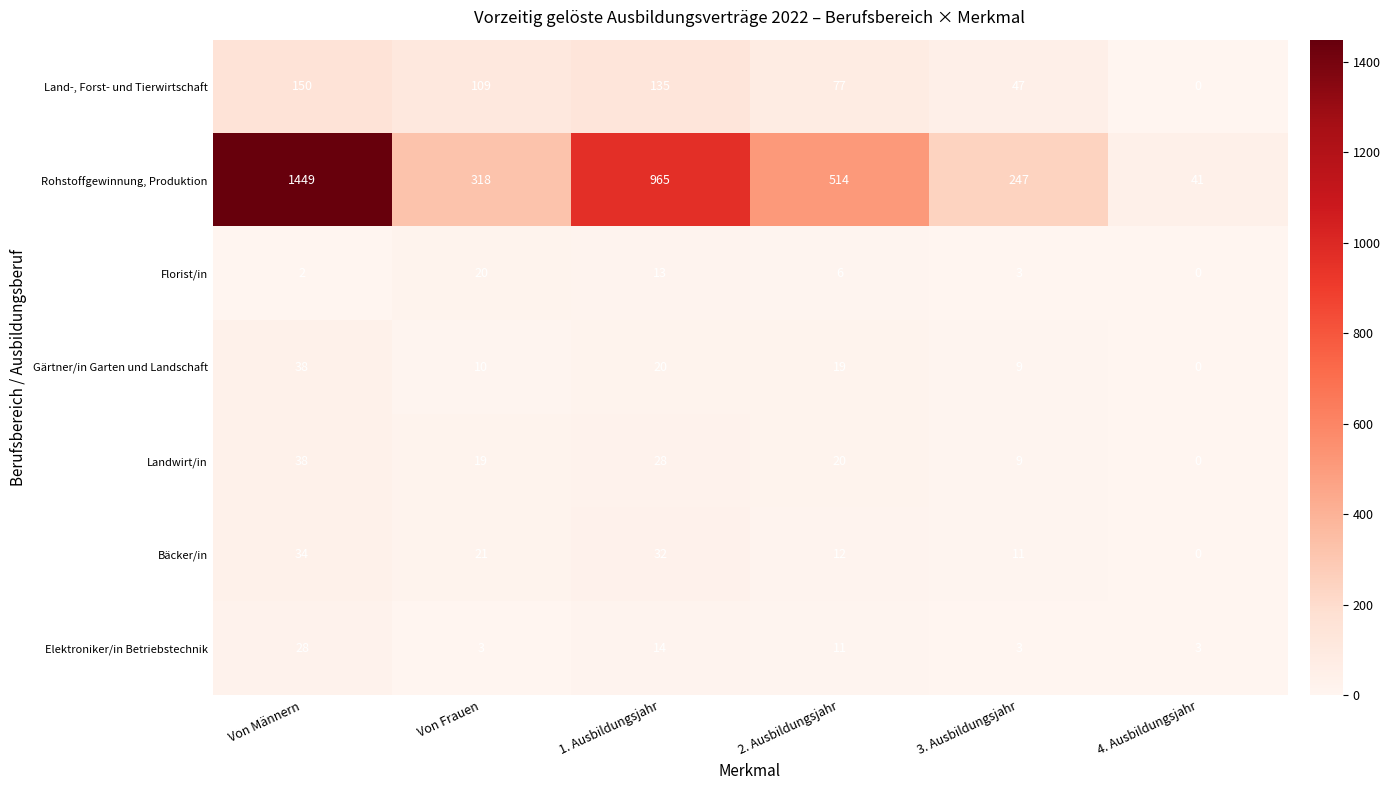

How many distinct data groups are displayed?

7